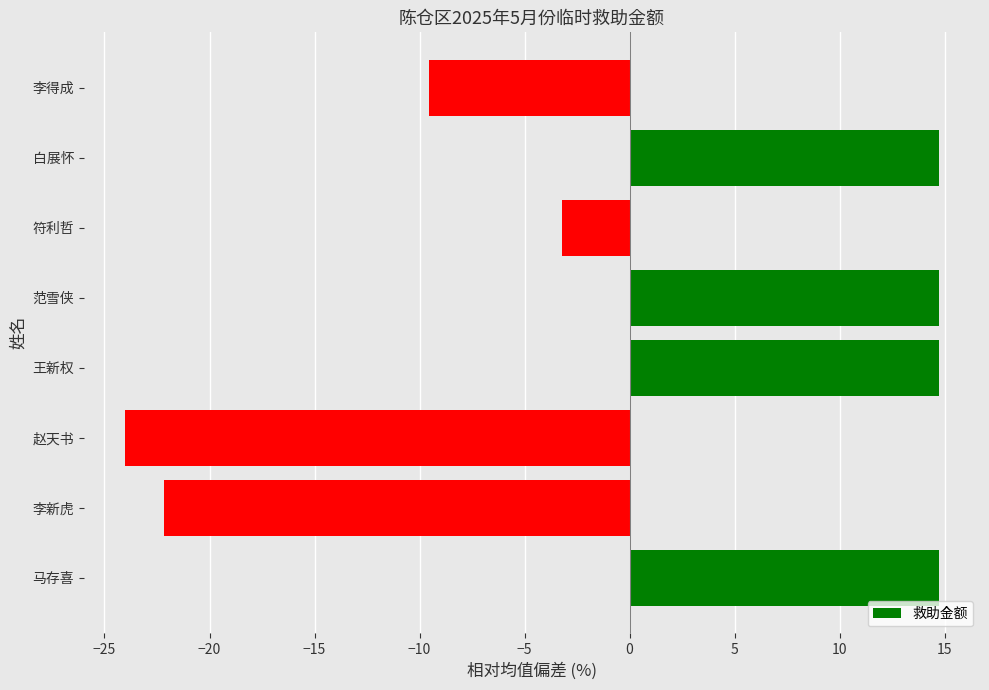

Where is the data nearest to the value -4?

符利哲